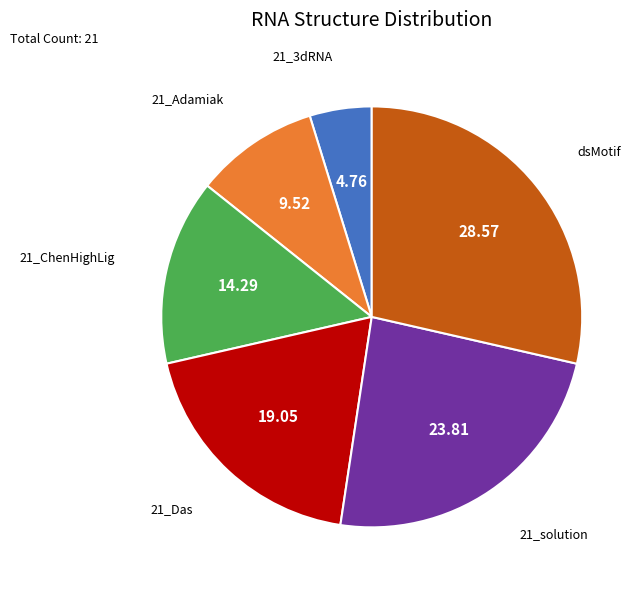

Does any single category account for the majority?

No